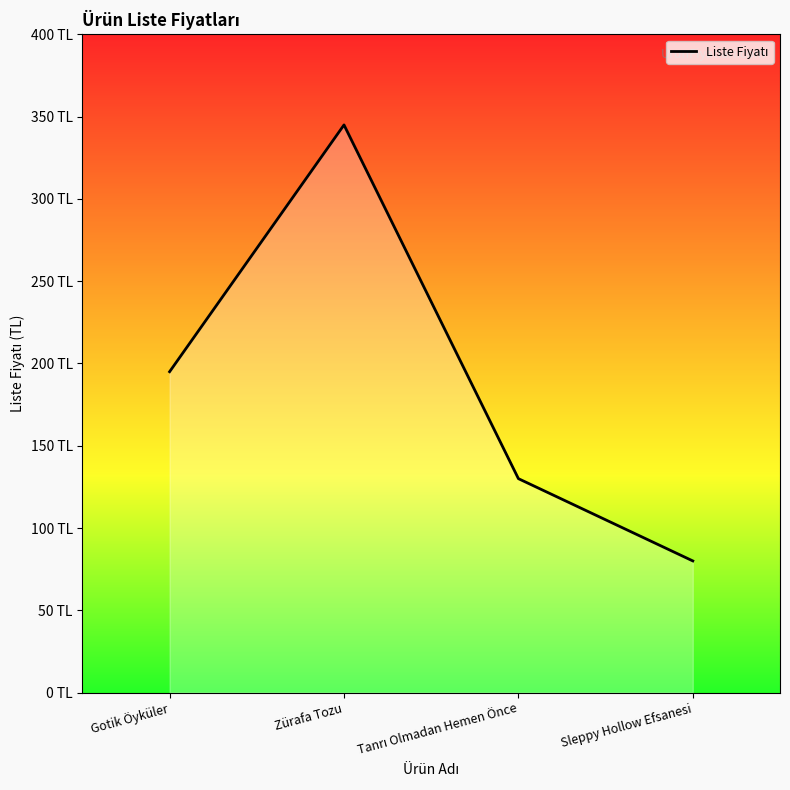

Does the chart have visible grid lines?

No